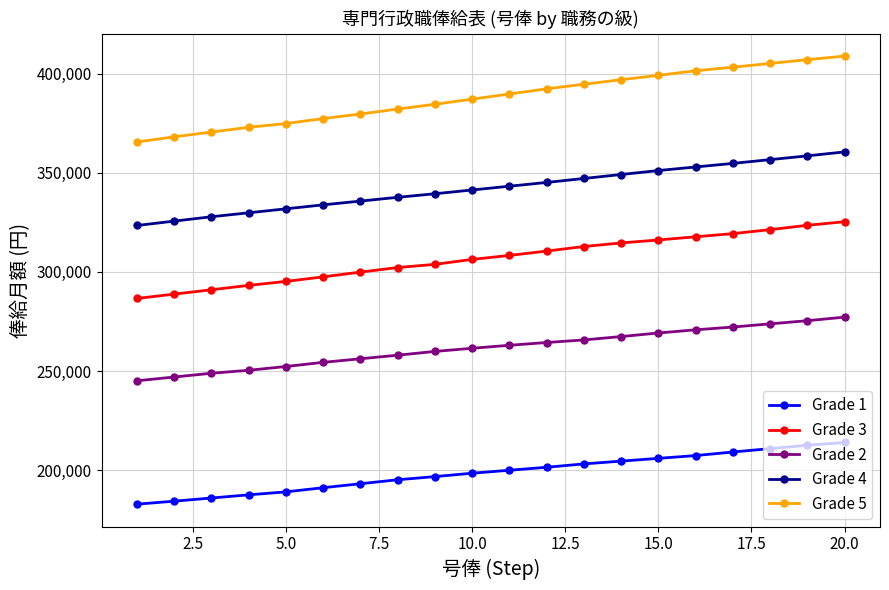

What is the maximum value for Grade 2?

277200